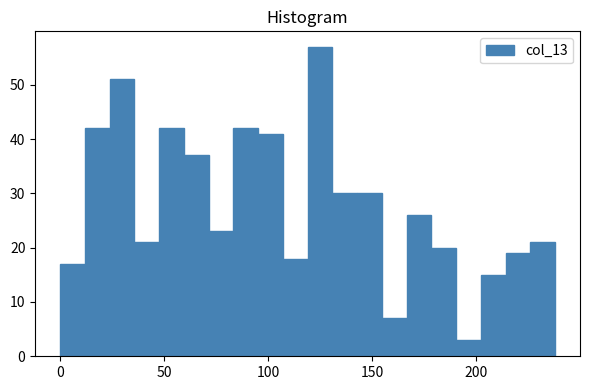

Read against the x-axis, roughly where is the centre of the tallest bar?

125